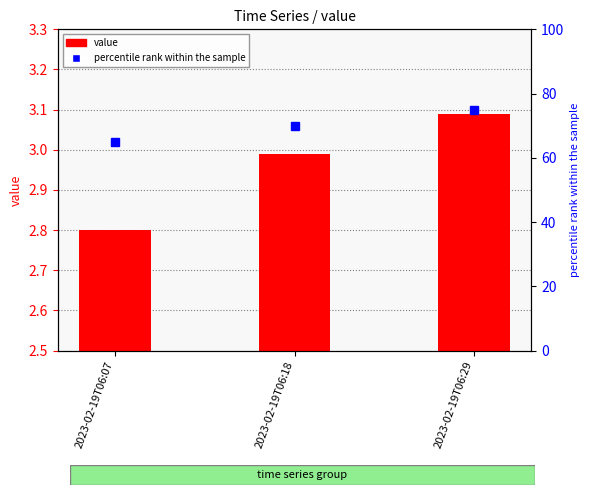

How many data points does each series have?

3